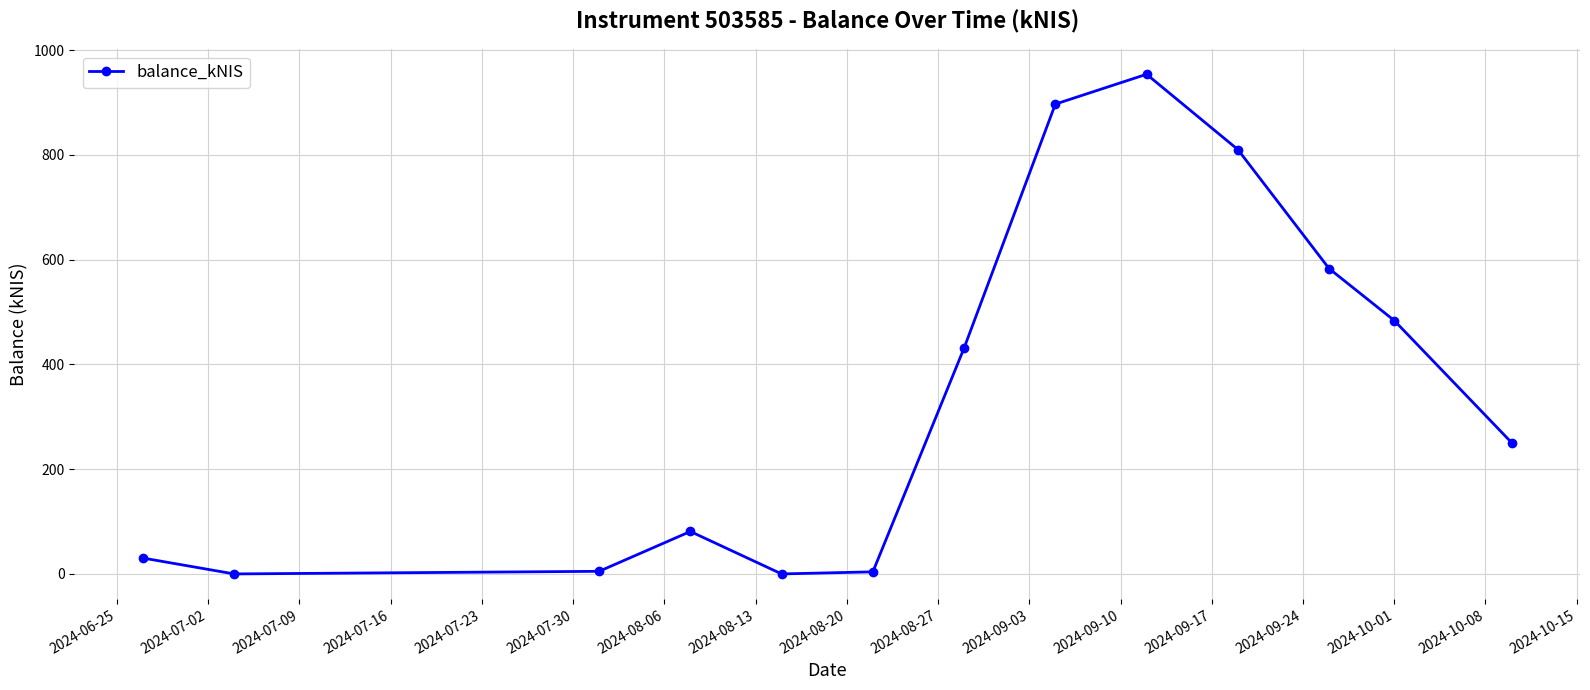

What is the value of the 8th point from the left?

897.1